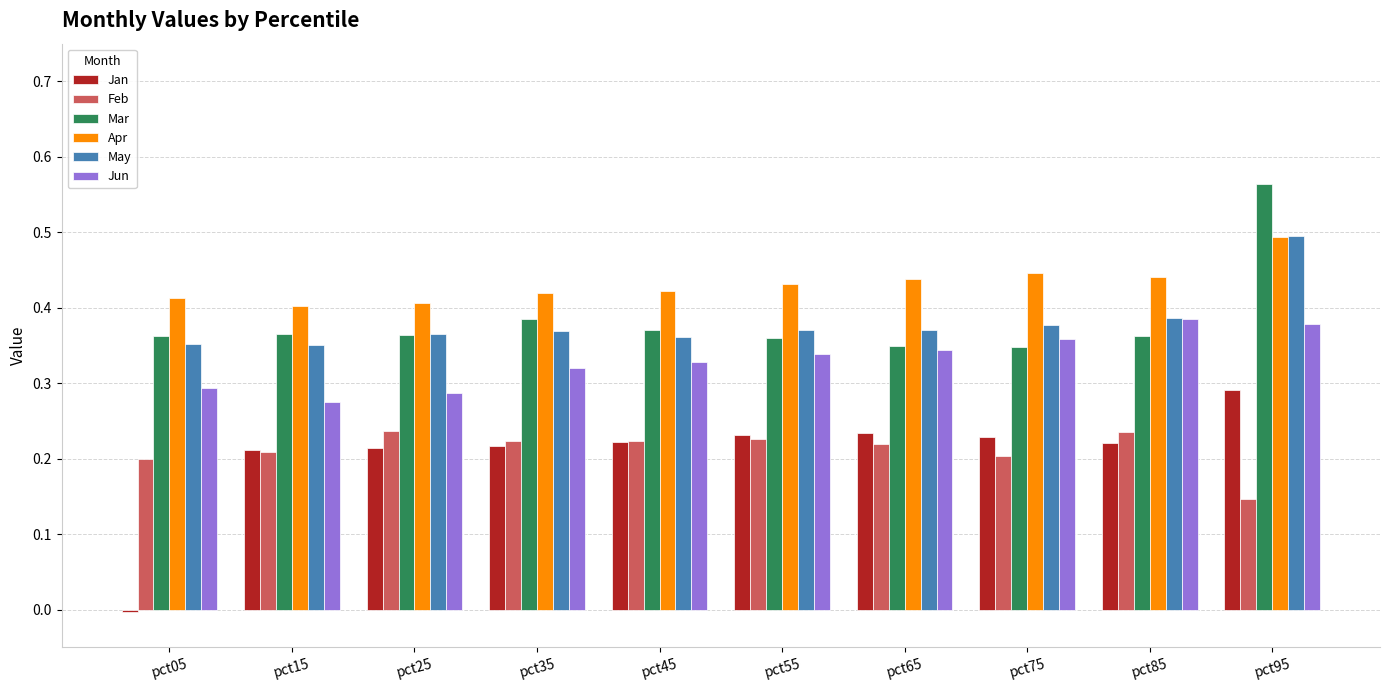

At which label does Feb reach its minimum?

pct95